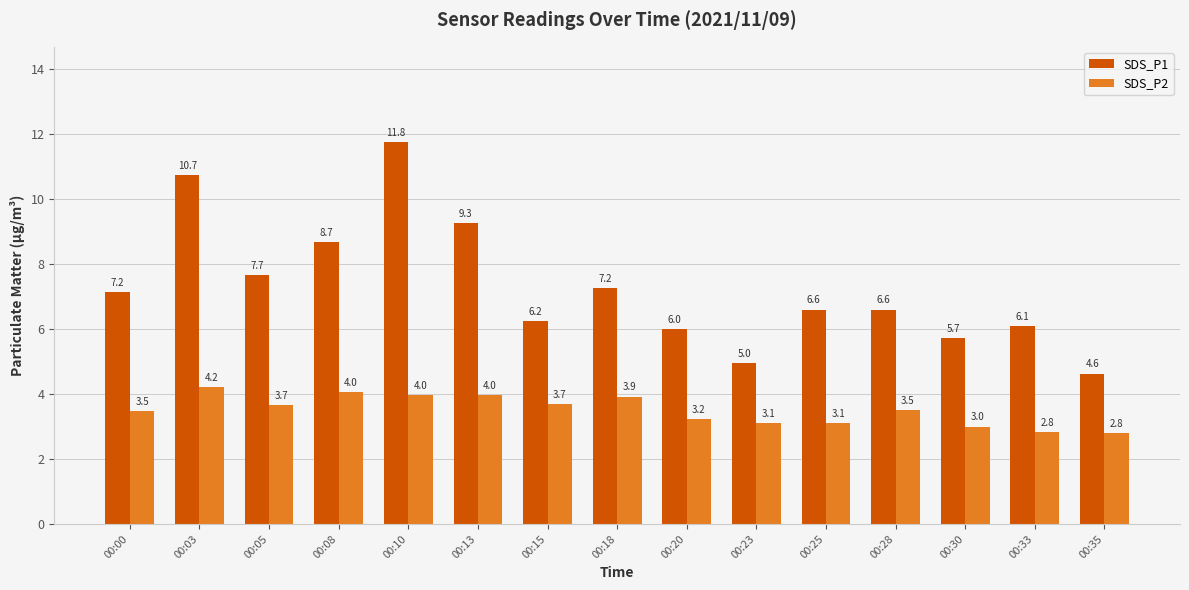

The value of SDS_P1 at 00:10 is 11.8. True or false?

True